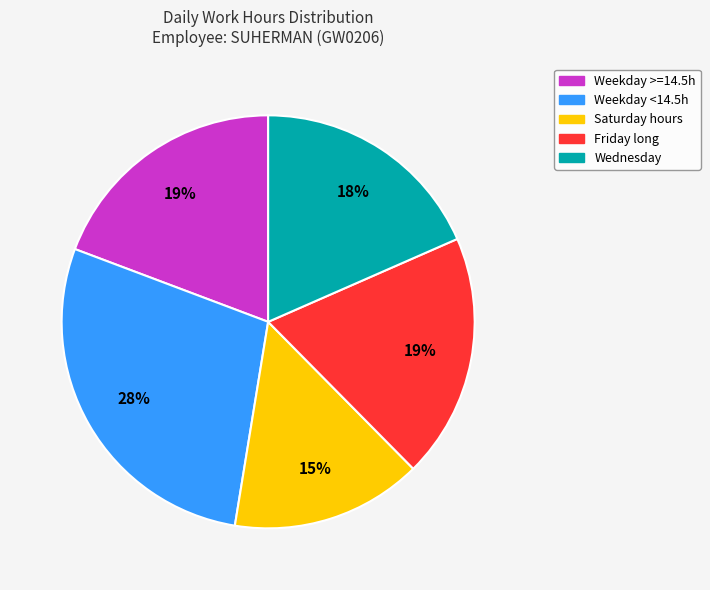

Is there a majority slice in this chart?

No